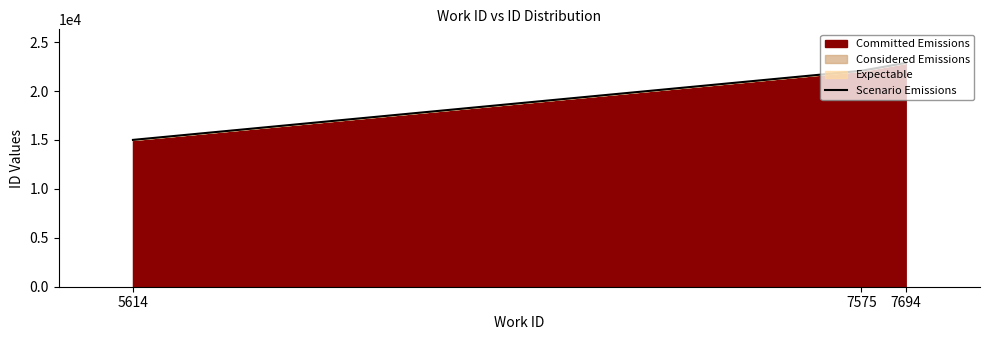

What is the greatest value displayed?

22881